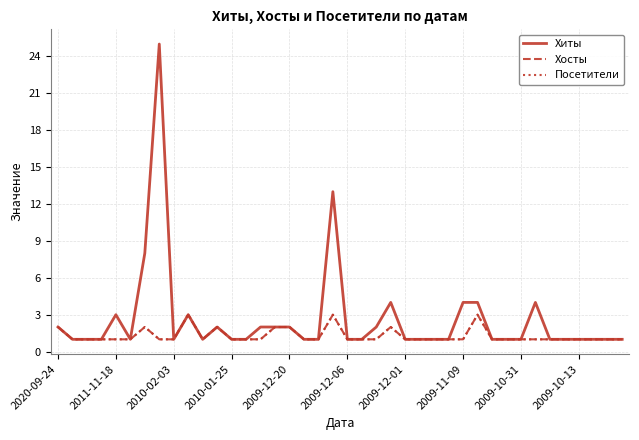

Is this an area chart (filled region under the line)?

No